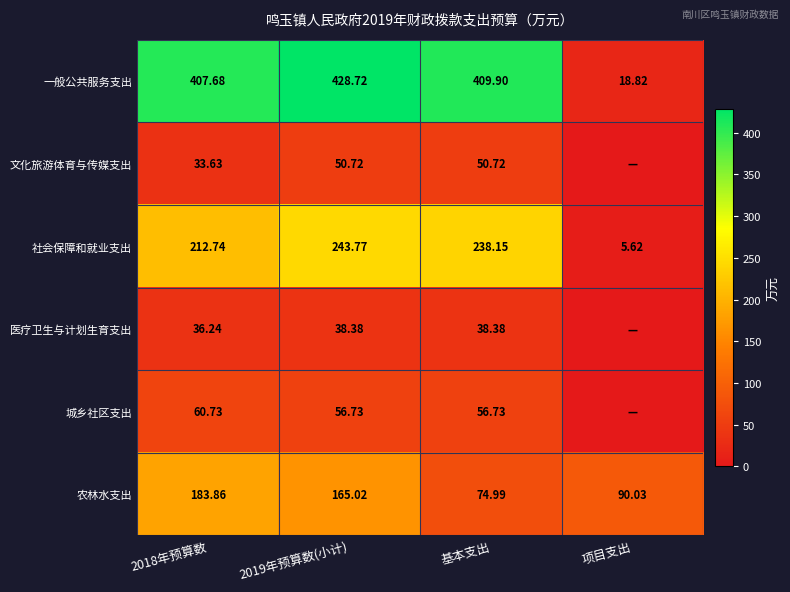

What is the difference between the 一般公共服务支出 values at 2019年预算数(小计) and 基本支出?

18.8